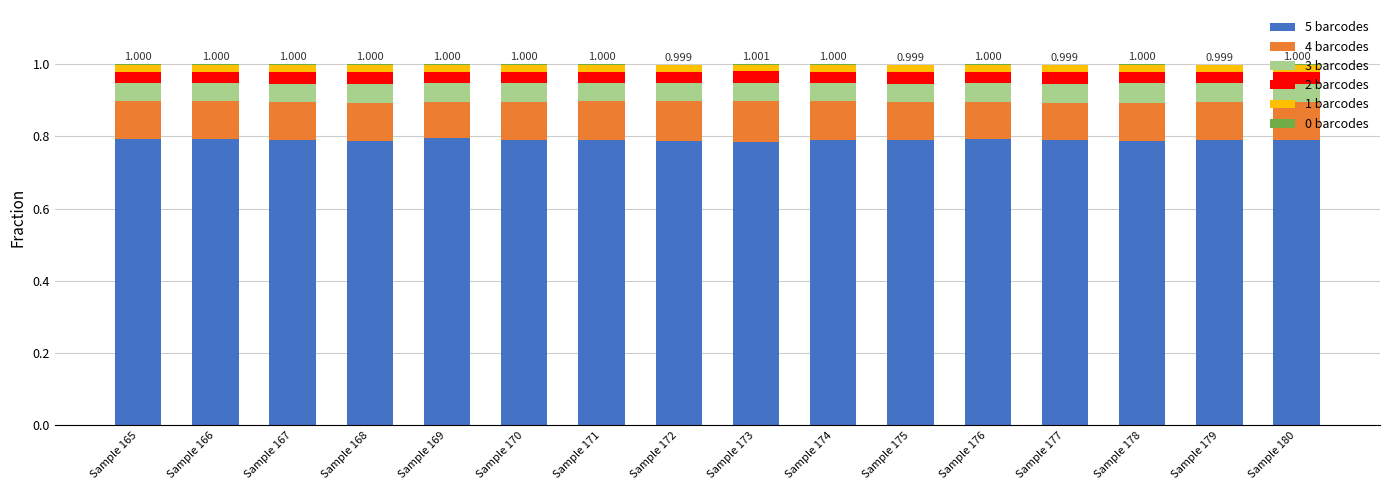

Between Sample 173 and Sample 178, which series saw the biggest shift?

4 barcodes